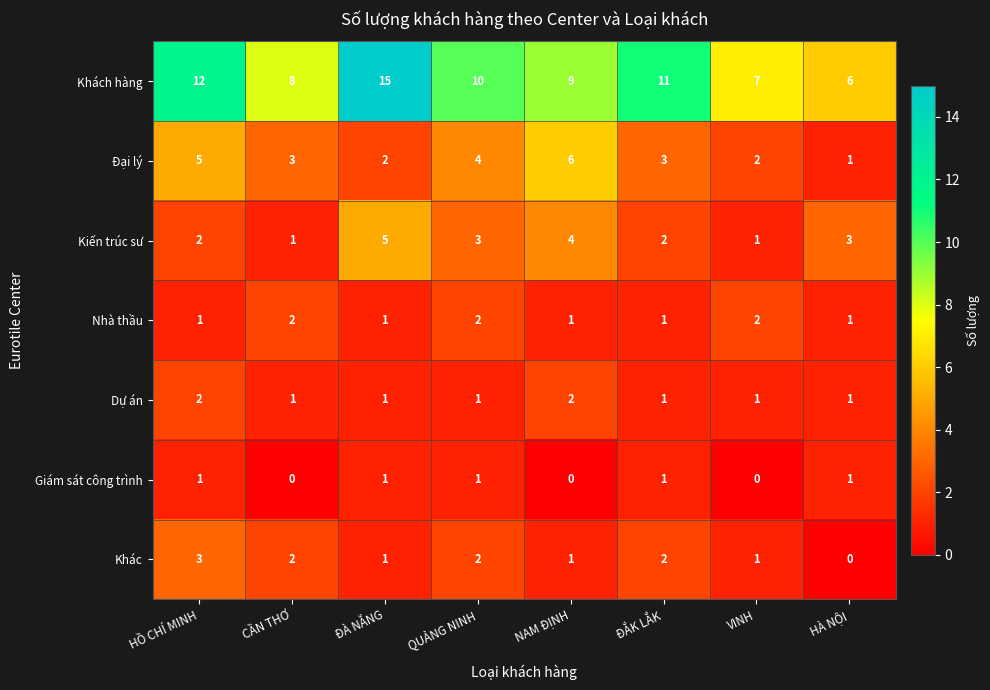

Which series has the largest total across all categories?

Khách hàng